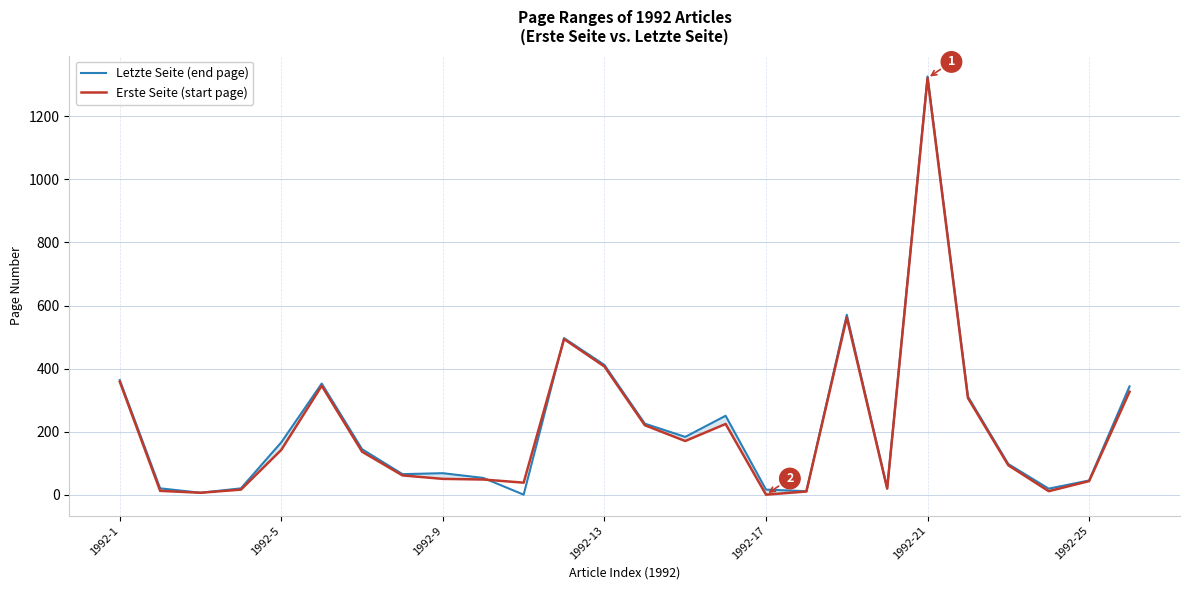

What is the highest value of the Erste Seite (start page) series?

1321